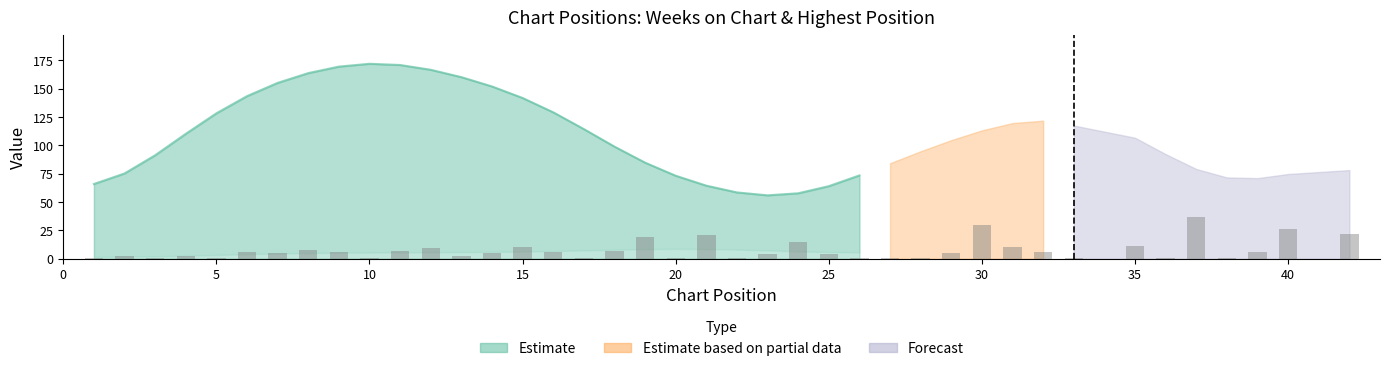

What is the ratio of the value at 31 to the value at 30?

0.3